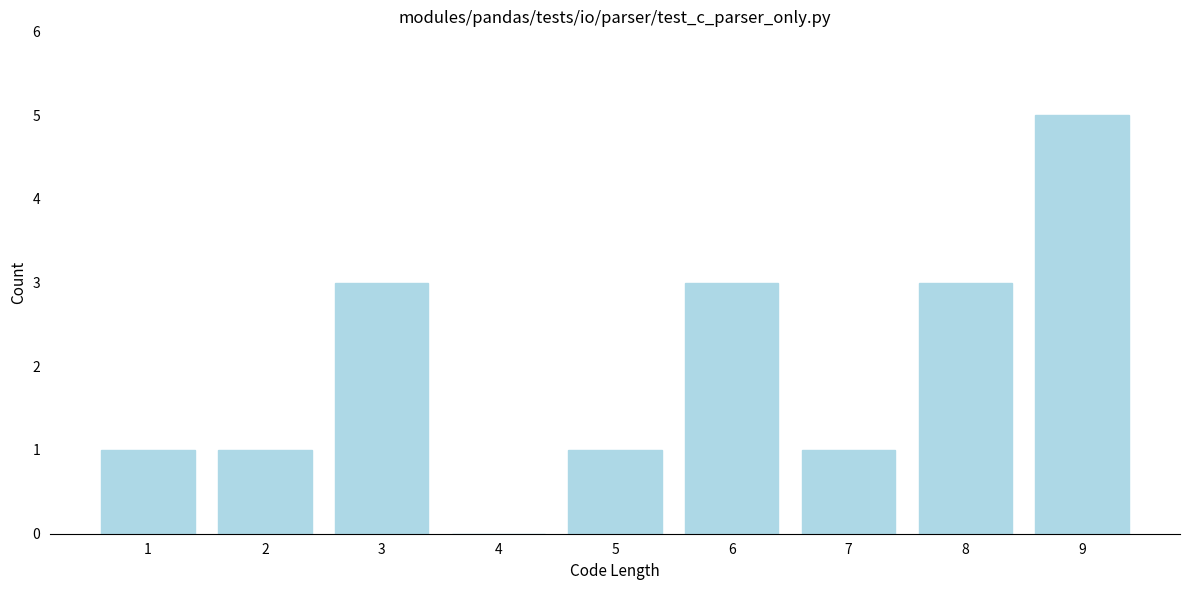

Reading right to left, what are all the values shown in this chart?

9=5	8=3	7=1	6=3	5=1	4=0	3=3	2=1	1=1